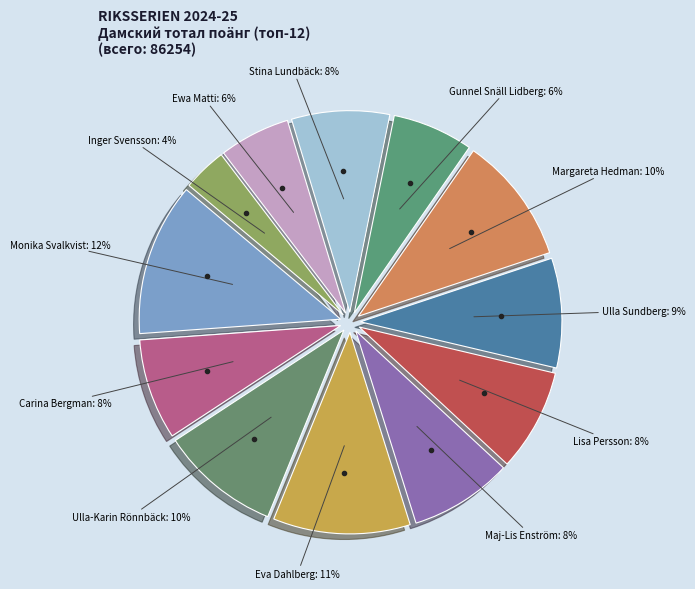

How many segments does this pie chart have?

12